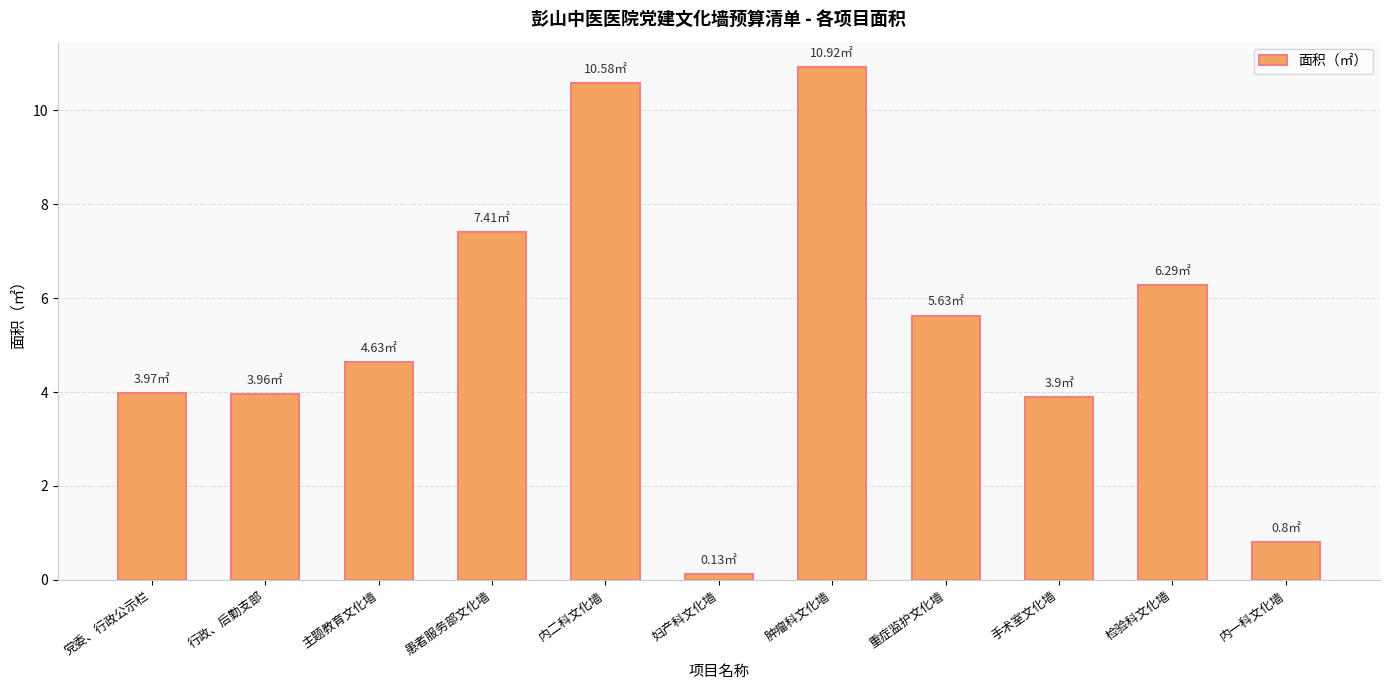

At which label is the value closest to 5?

主题教育文化墙